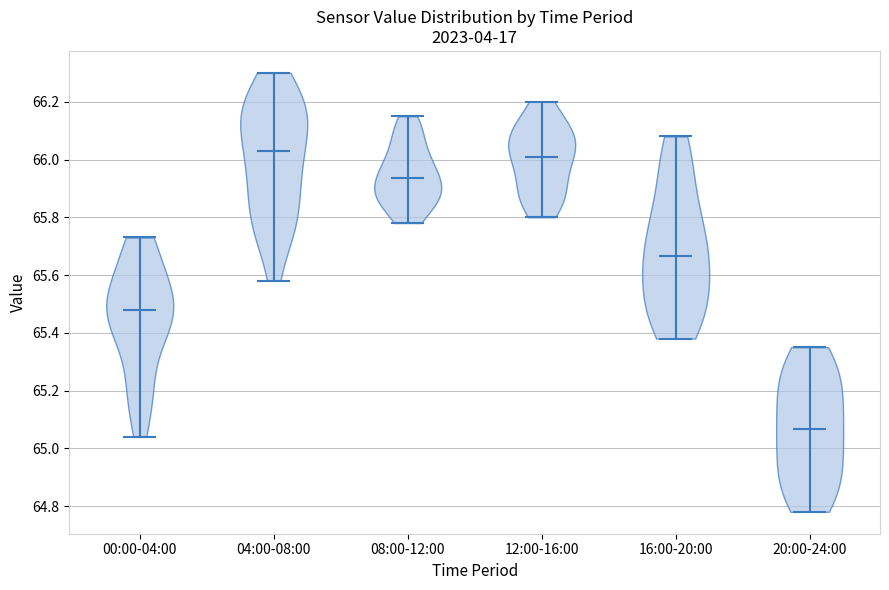

Reading left to right, read every violin against the y-axis: where its median line is, and the lowest and highest points it reaches. The values are not printed on the chart, so give them approximately, as read against the axis.

00:00-04:00: median line 65.48, lowest point 65.04, highest point 65.74
04:00-08:00: median line 66.04, lowest point 65.58, highest point 66.30
08:00-12:00: median line 65.94, lowest point 65.78, highest point 66.16
12:00-16:00: median line 66.02, lowest point 65.80, highest point 66.20
16:00-20:00: median line 65.66, lowest point 65.38, highest point 66.08
20:00-24:00: median line 65.06, lowest point 64.78, highest point 65.36